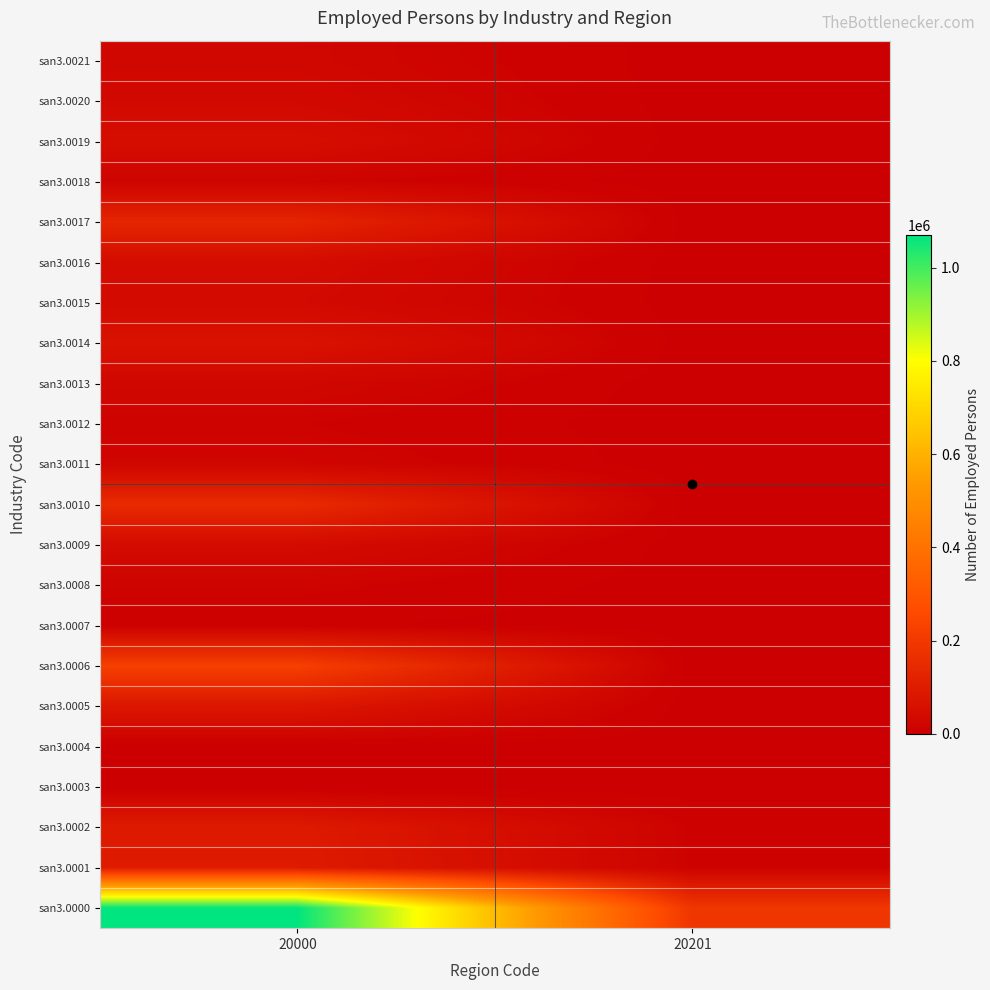

Reading right to left, extract all data points from this chart.

san3.0000: 20201=190960	20000=1069860
san3.0001: 20201=11590	20000=96683
san3.0002: 20201=11298	20000=94010
san3.0003: 20201=0	20000=216
san3.0004: 20201=0	20000=450
san3.0005: 20201=0	20000=80559
san3.0006: 20201=0	20000=223501
san3.0007: 20201=0	20000=5138
san3.0008: 20201=0	20000=15562
san3.0009: 20201=0	20000=40313
san3.0010: 20201=0	20000=150271
san3.0011: 20201=0	20000=19857
san3.0012: 20201=0	20000=12691
san3.0013: 20201=0	20000=24672
san3.0014: 20201=0	20000=67540
san3.0015: 20201=0	20000=35973
san3.0016: 20201=0	20000=42309
san3.0017: 20201=0	20000=130480
san3.0018: 20201=0	20000=14729
san3.0019: 20201=0	20000=50807
san3.0020: 20201=0	20000=32861
san3.0021: 20201=0	20000=25248